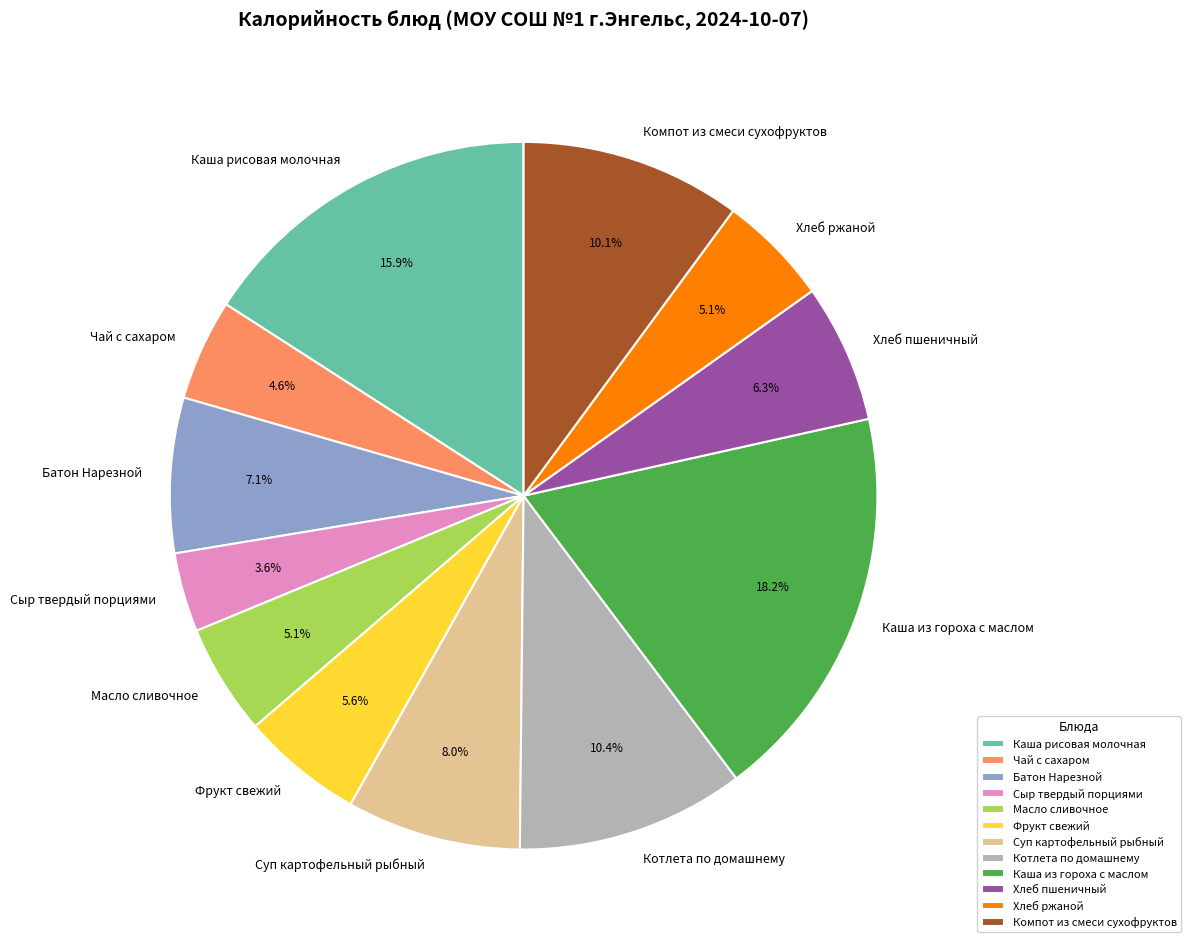

What is the ratio of the value at Фрукт свежий to the value at Суп картофельный рыбный?

0.7